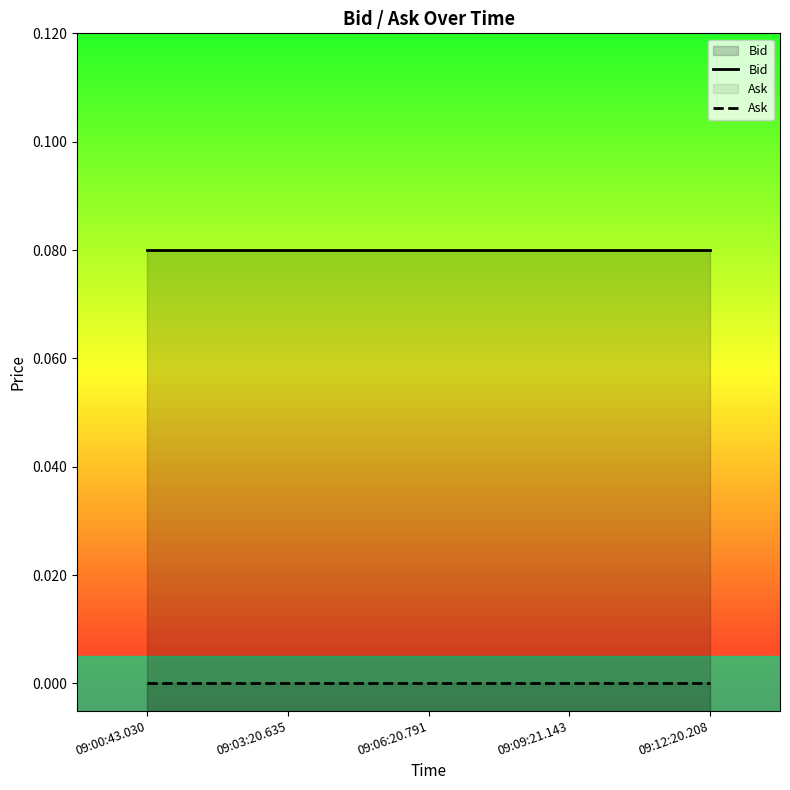

True or false: Ask has more than 0 points higher than both neighbors.

False